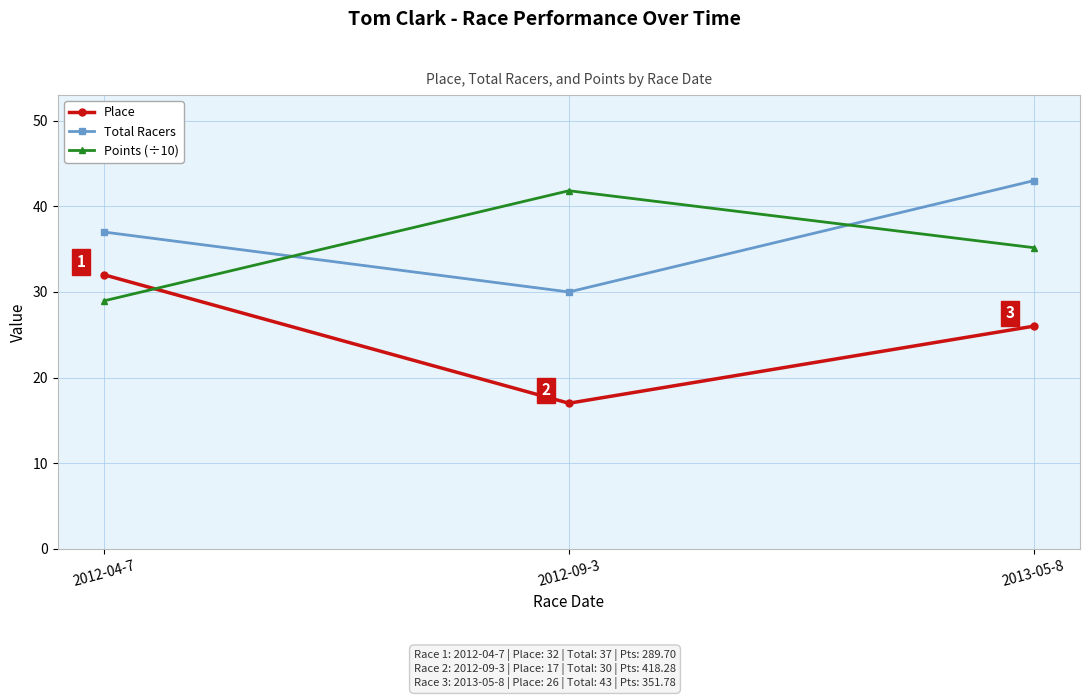

What is the label of the 3rd point from the right?

2012-04-7